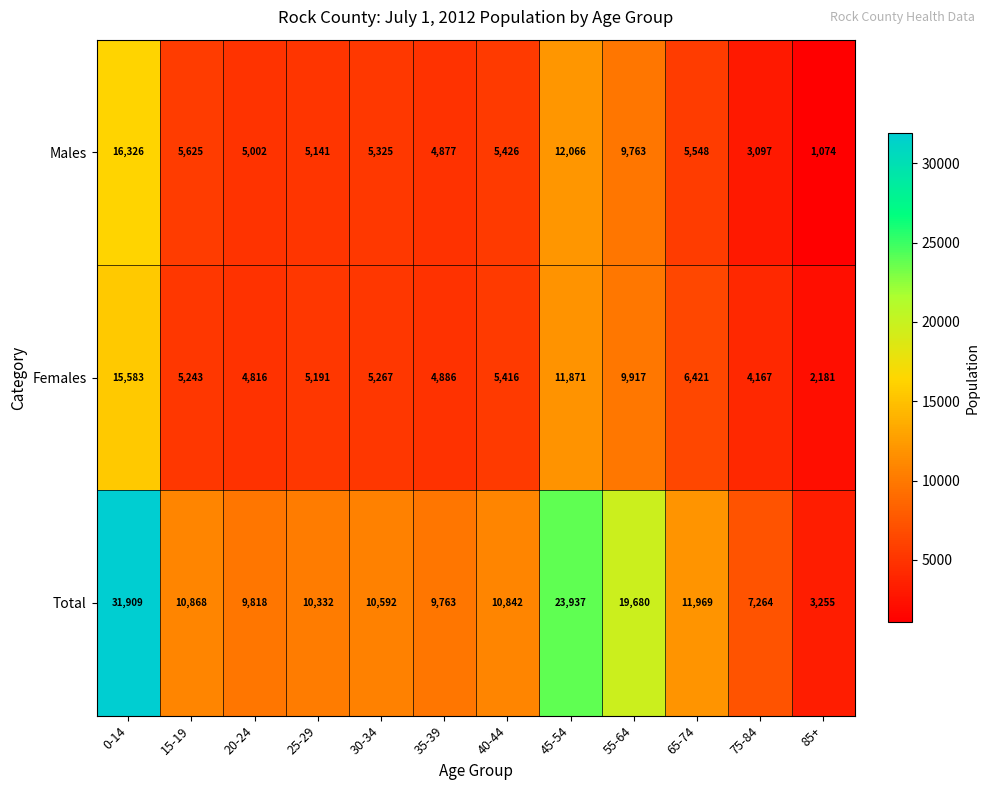

What is the minimum value shown in the chart?

1074